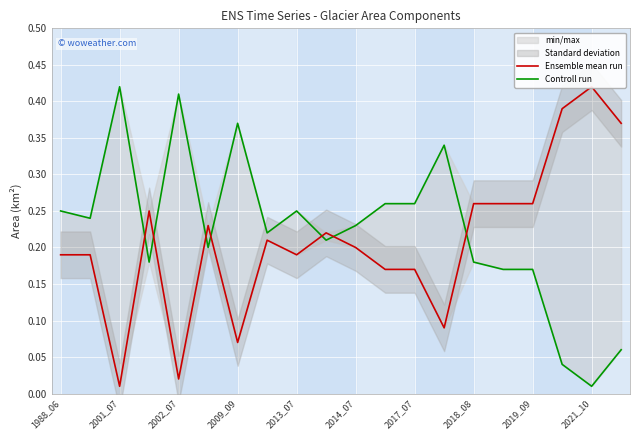

Is it true that Controll run equals 0.6 at 2001_07?

False